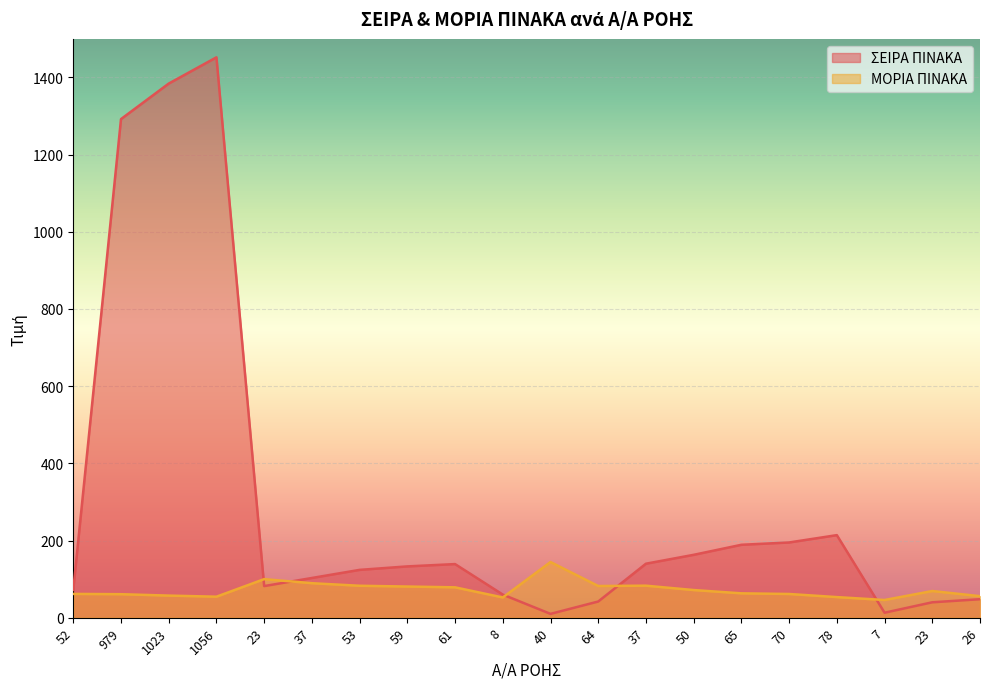

What is the value of the ΣΕΙΡΑ ΠΙΝΑΚΑ point at the 1st from the left?

72.0